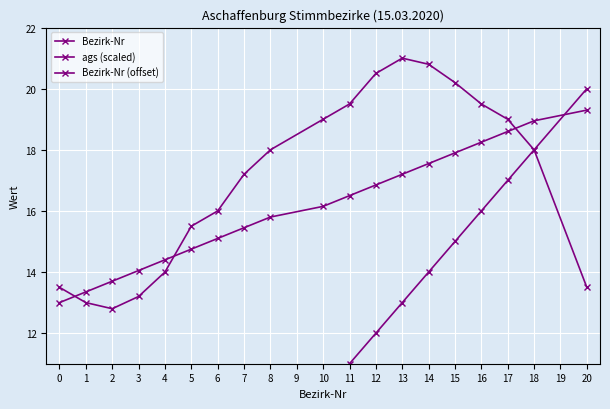

How many data points in ags (scaled) are above 16?

10